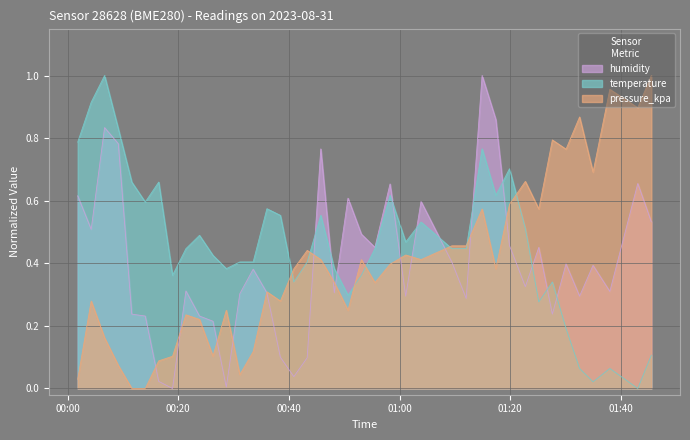

True or false: temperature and humidity cross at least once.

True